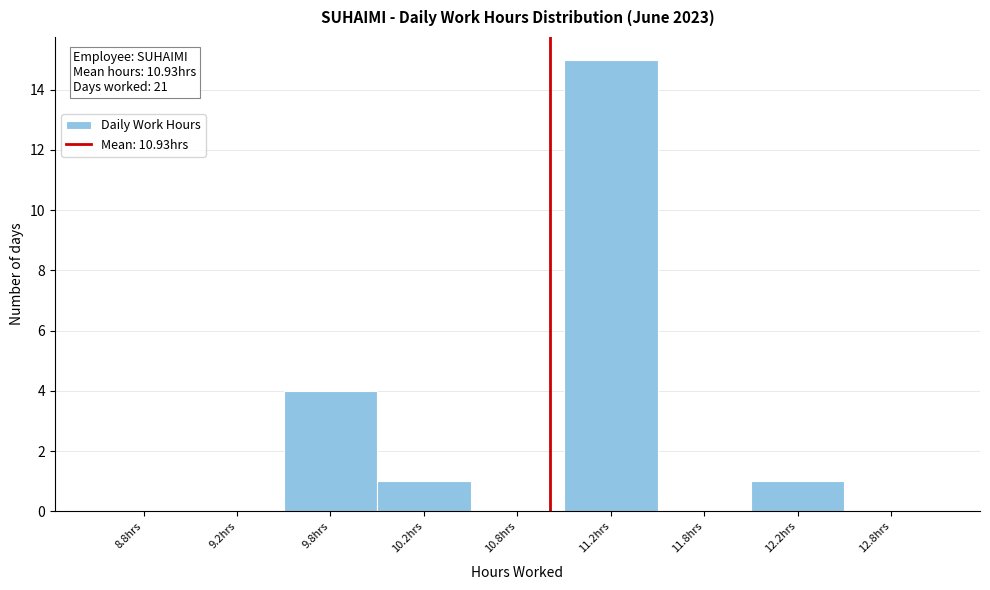

Reading right to left, extract all data points from this chart.

12.8hrs=0	12.2hrs=1	11.8hrs=0	11.2hrs=15	10.8hrs=0	10.2hrs=1	9.8hrs=4	9.2hrs=0	8.8hrs=0